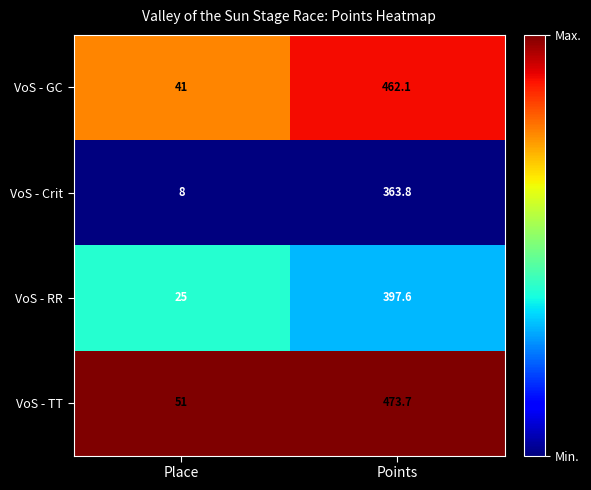

At Points, list the series in order from largest to smallest.

VoS - TT, VoS - GC, VoS - RR, VoS - Crit